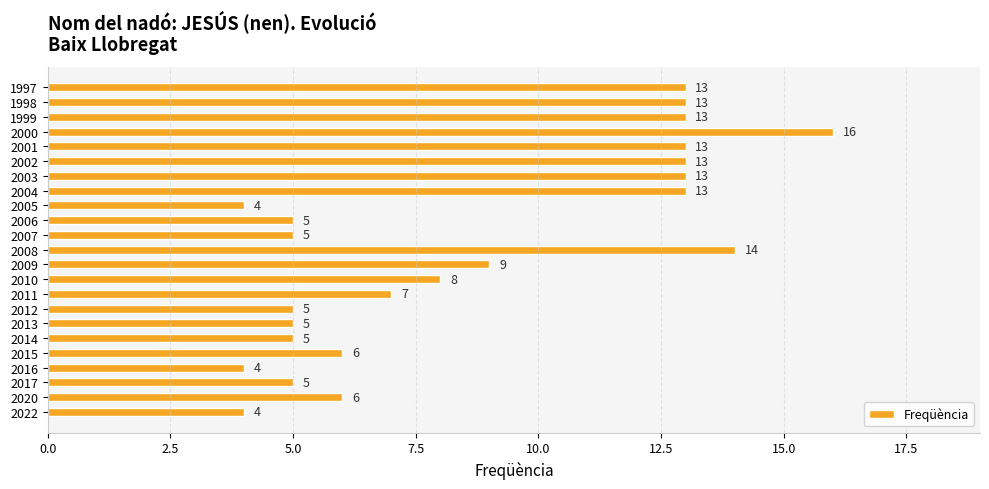

How many data points does each series have?

23